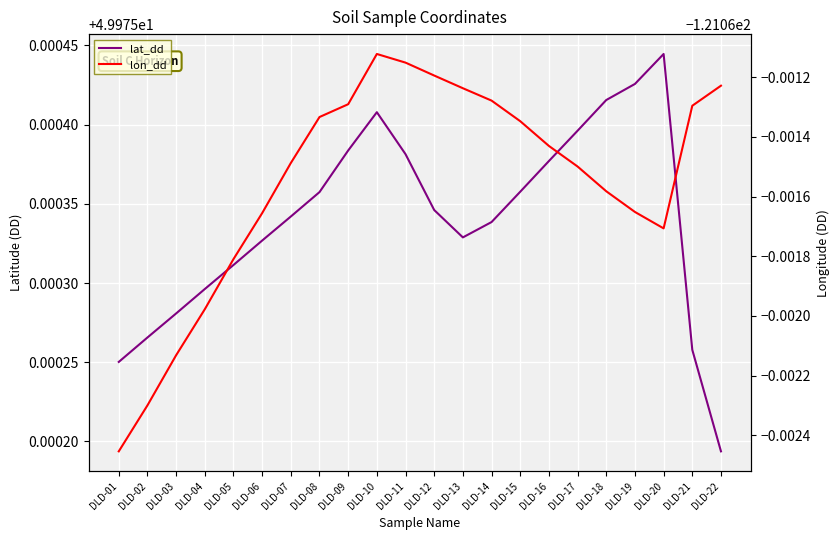

Is the value of lon_dd at DLD-04 greater than the value of lat_dd at DLD-06?

No